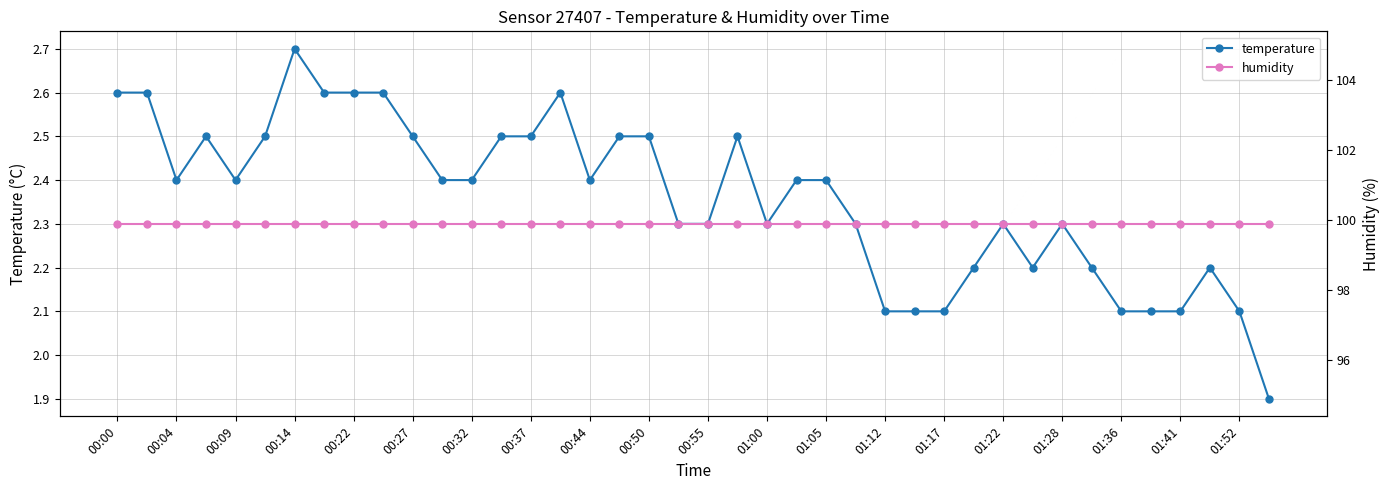

At which label does temperature first exceed 2?

00:00